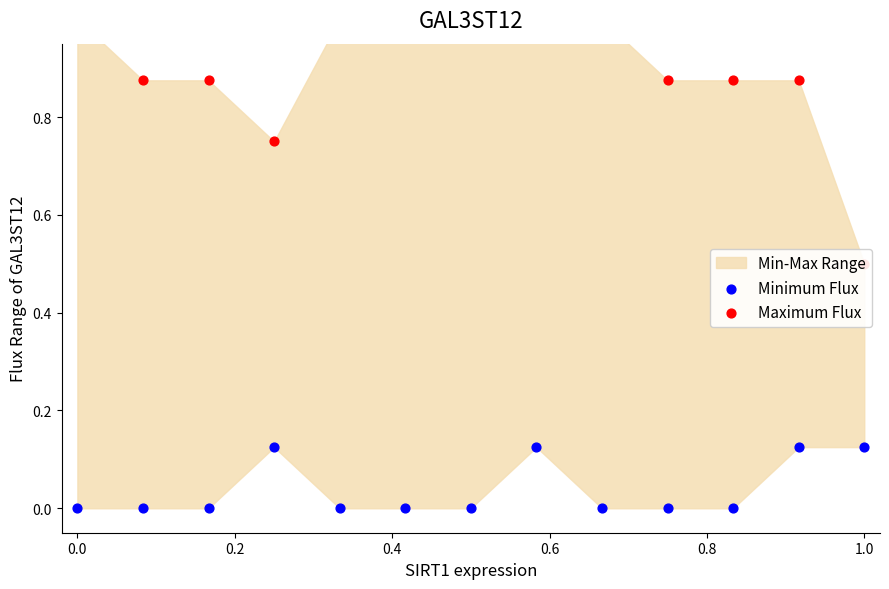

Which series contains the highest Y value?

Maximum Flux